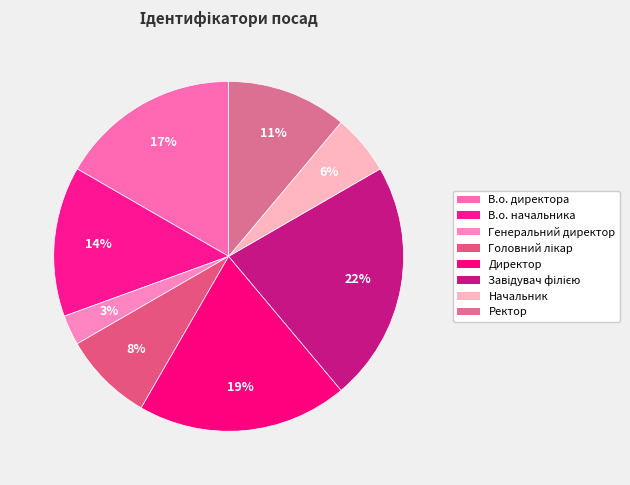

Does any single category account for the majority?

No